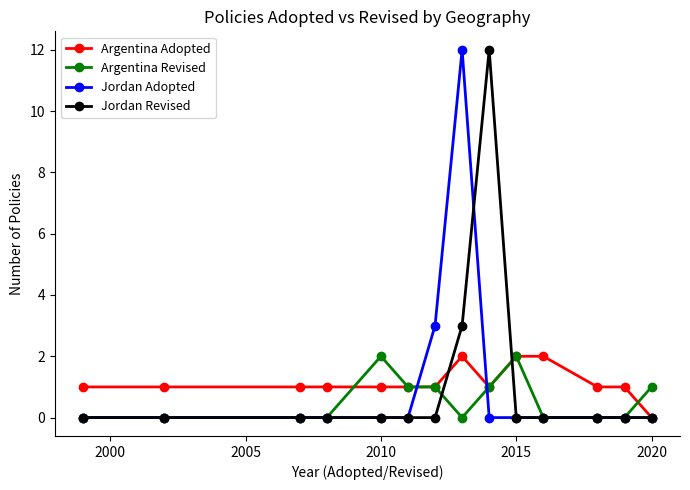

Is this an area chart (filled region under the line)?

No